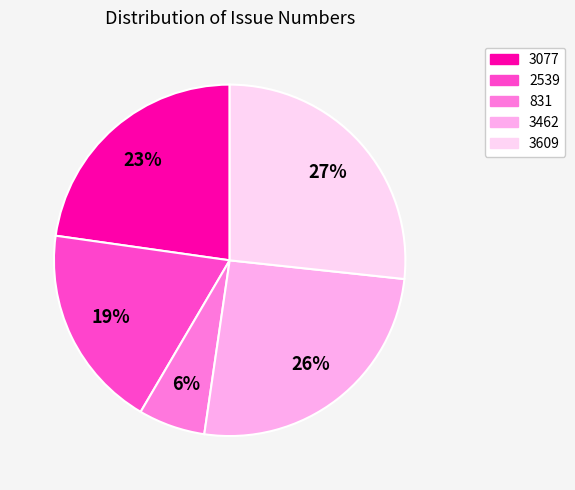

Approximately how many times larger is the value at 3609 compared to 3462?

1.0